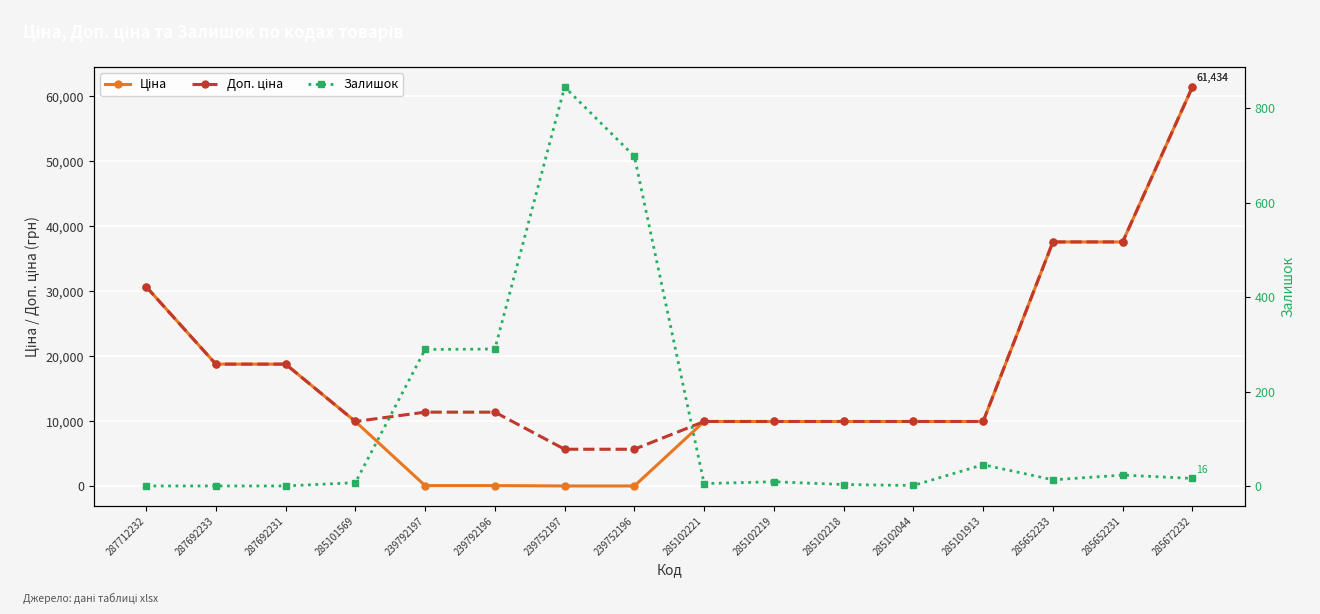

At 239792197, list the series in order from largest to smallest.

Доп. ціна, Залишок, Ціна